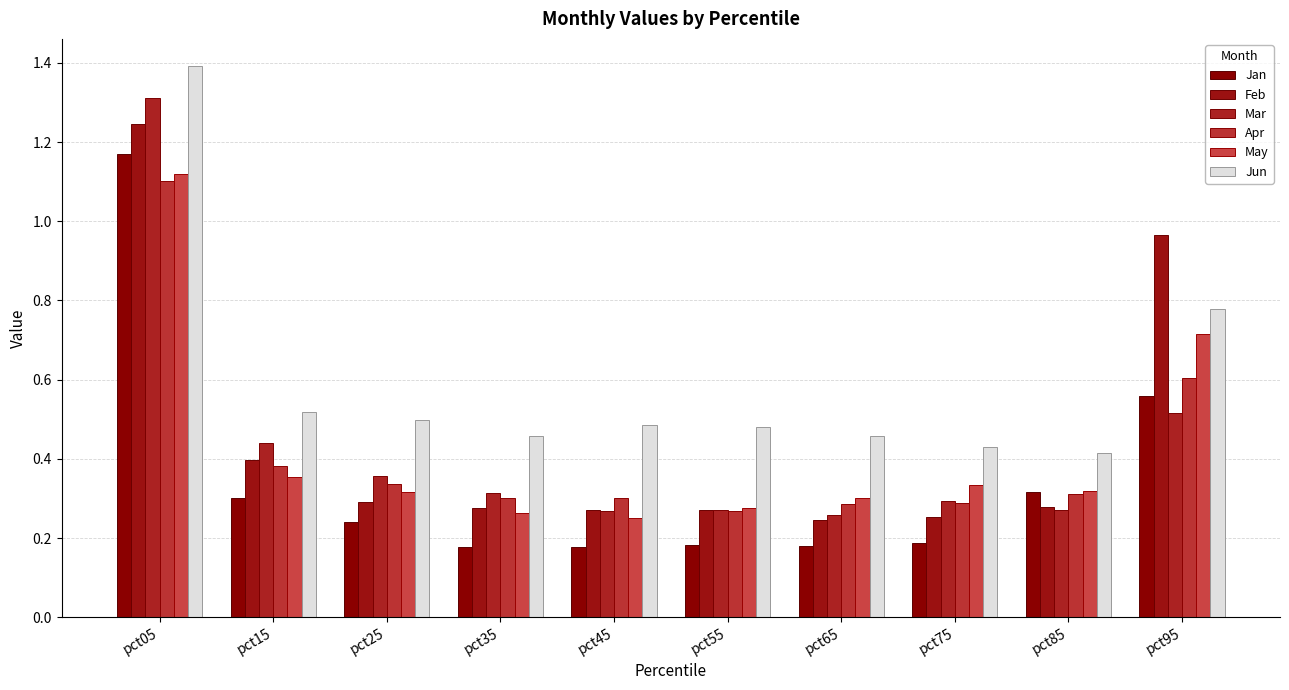

How many groups of bars are there?

10